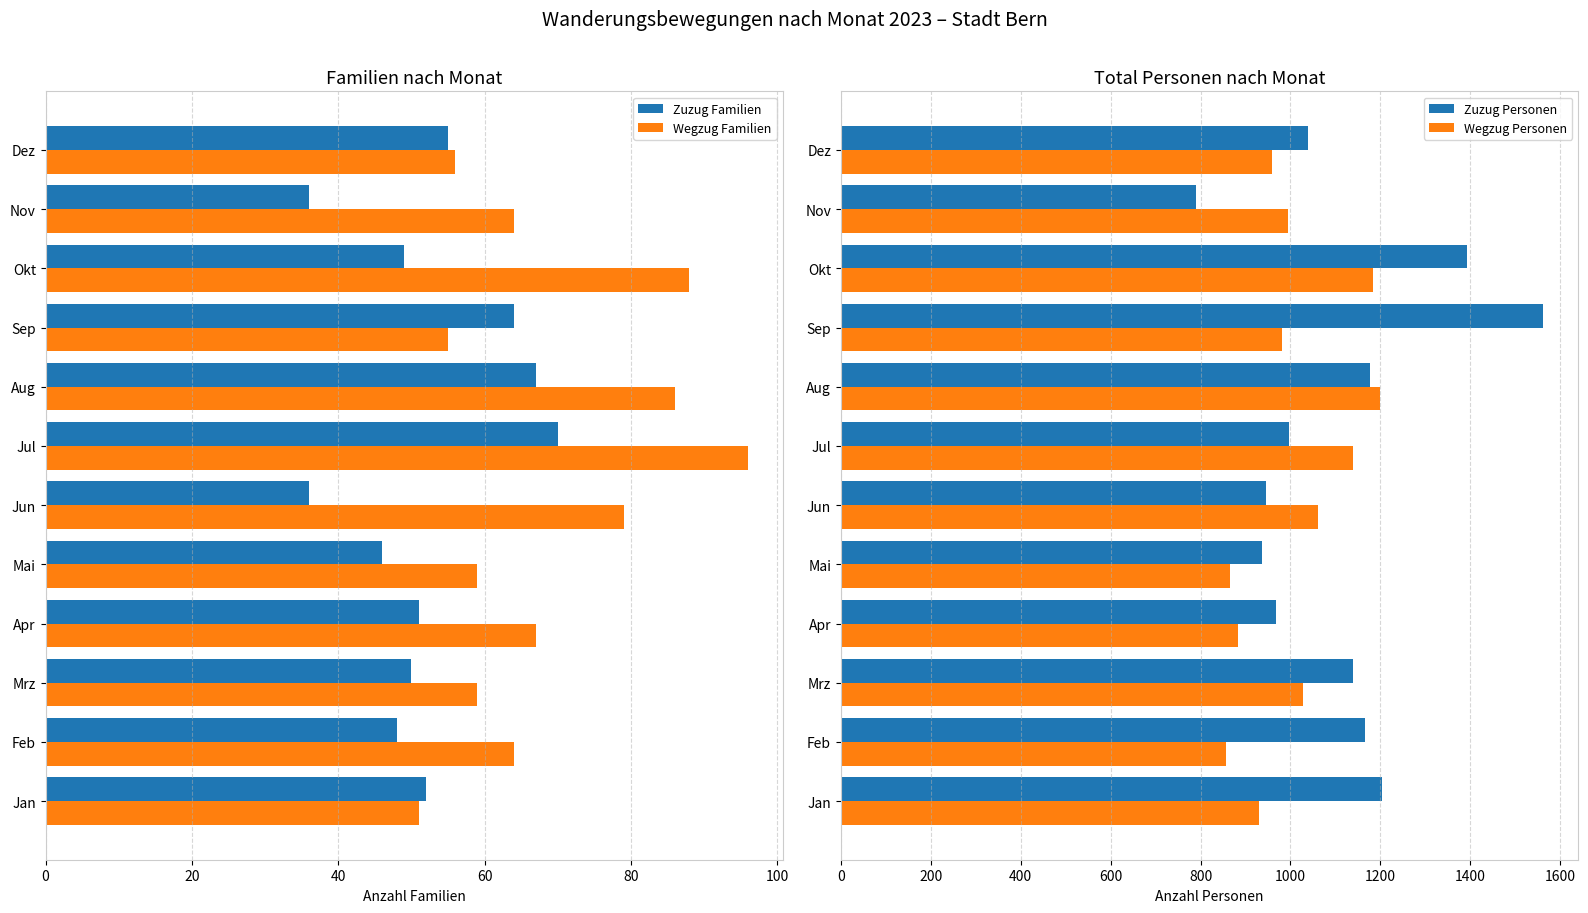

How many distinct data groups are displayed?

4